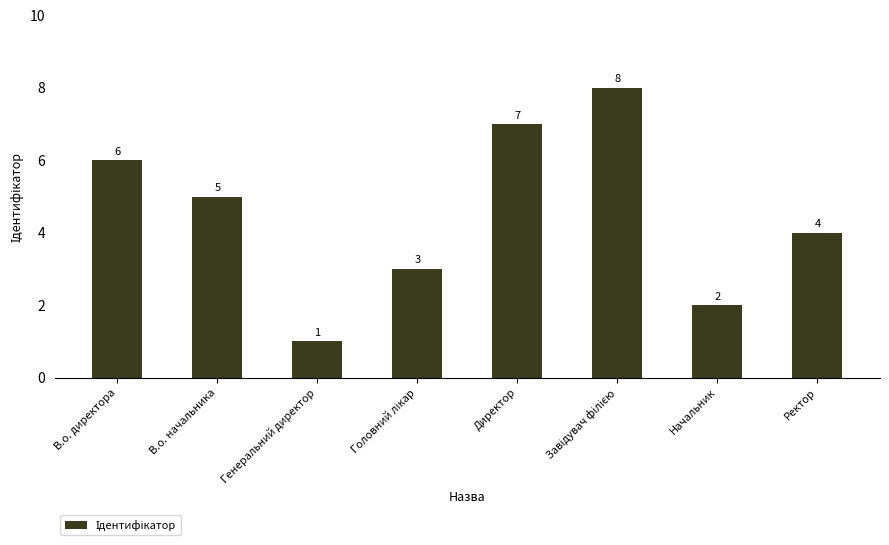

Reading left to right, what are all the values shown in this chart?

6	5	1	3	7	8	2	4